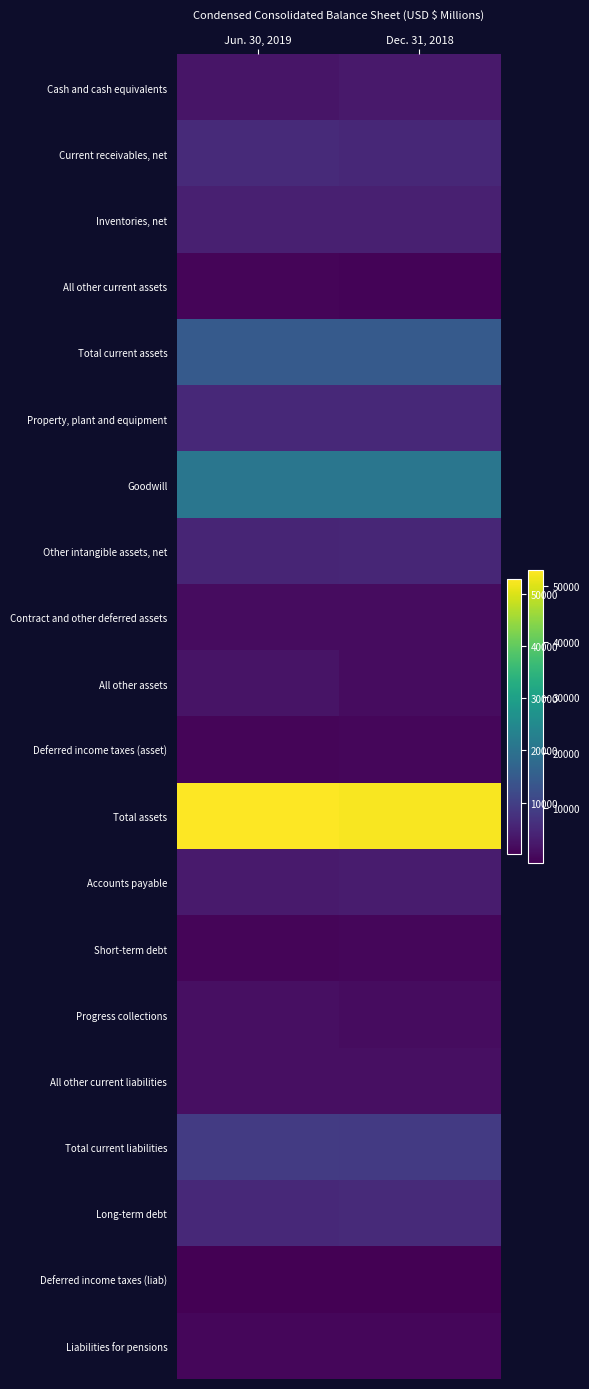

Rank the series at Dec. 31, 2018 from highest to lowest value.

Total assets, Goodwill, Total current assets, Total current liabilities, Long-term debt, Property, plant and equipment, Current receivables, net, Other intangible assets, net, Inventories, net, Accounts payable, Cash and cash equivalents, All other current liabilities, Contract and other deferred assets, All other assets, Progress collections, Deferred income taxes (asset), Liabilities for pensions, Short-term debt, All other current assets, Deferred income taxes (liab)